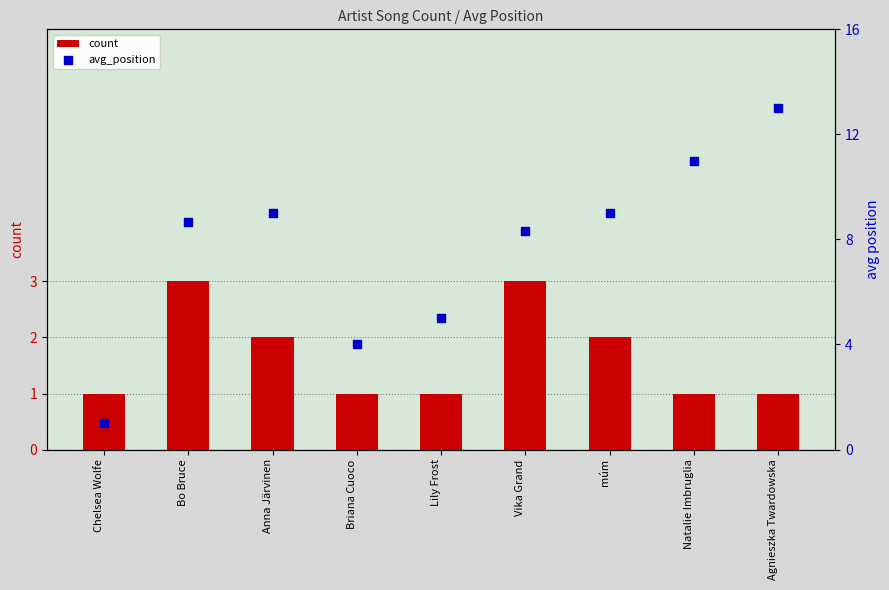

Which series reaches the minimum Y coordinate?

count